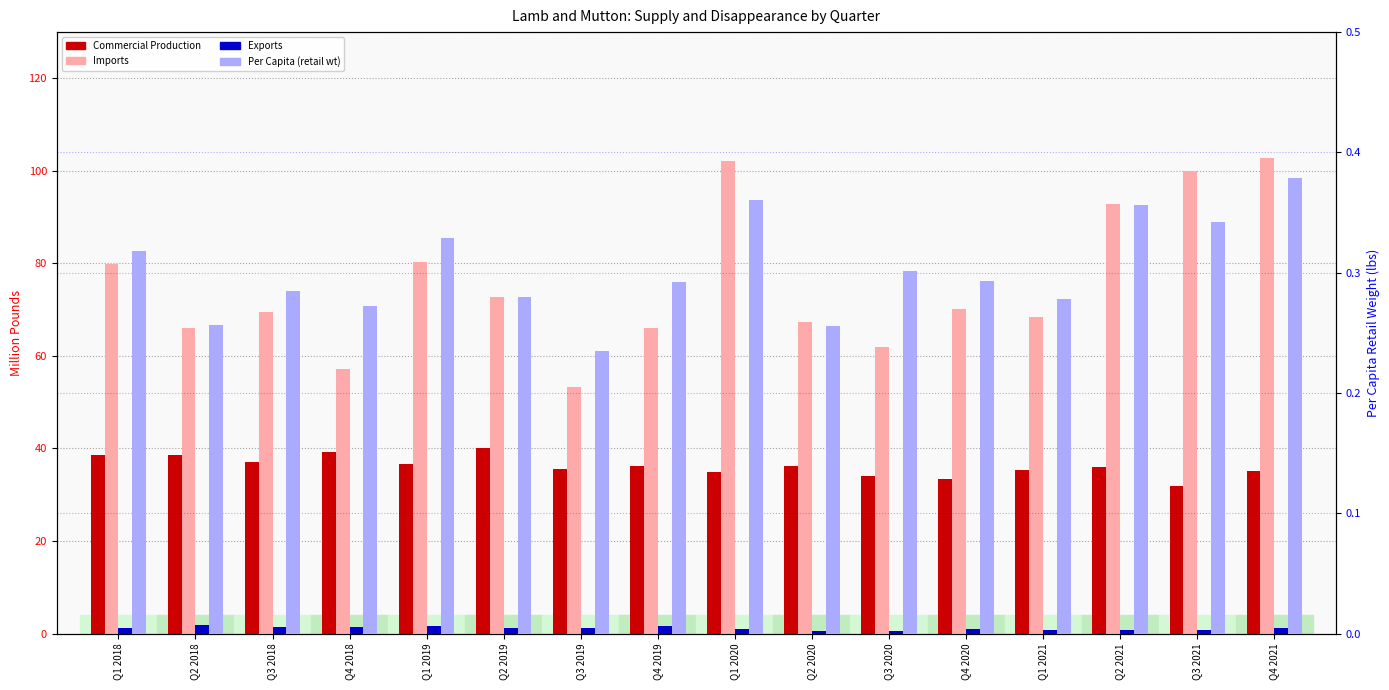

Which series changed the most between Q3 2018 and Q4 2021?

Imports